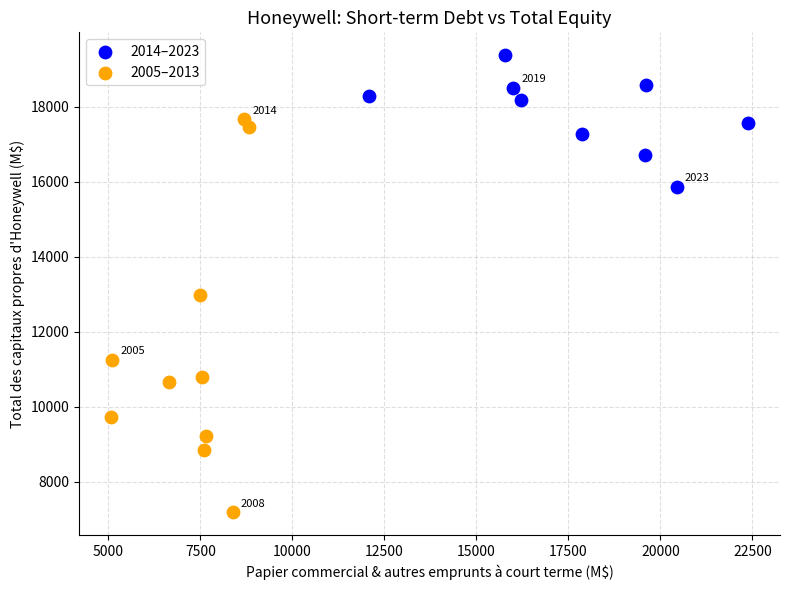

Which series contains the lowest Y value?

2005–2013